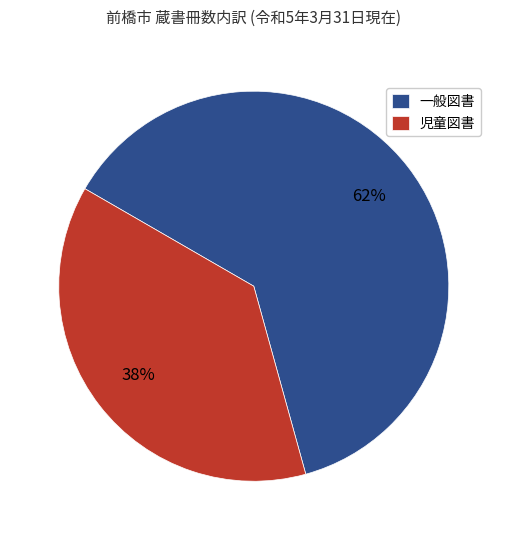

Which slice is the largest?

一般図書